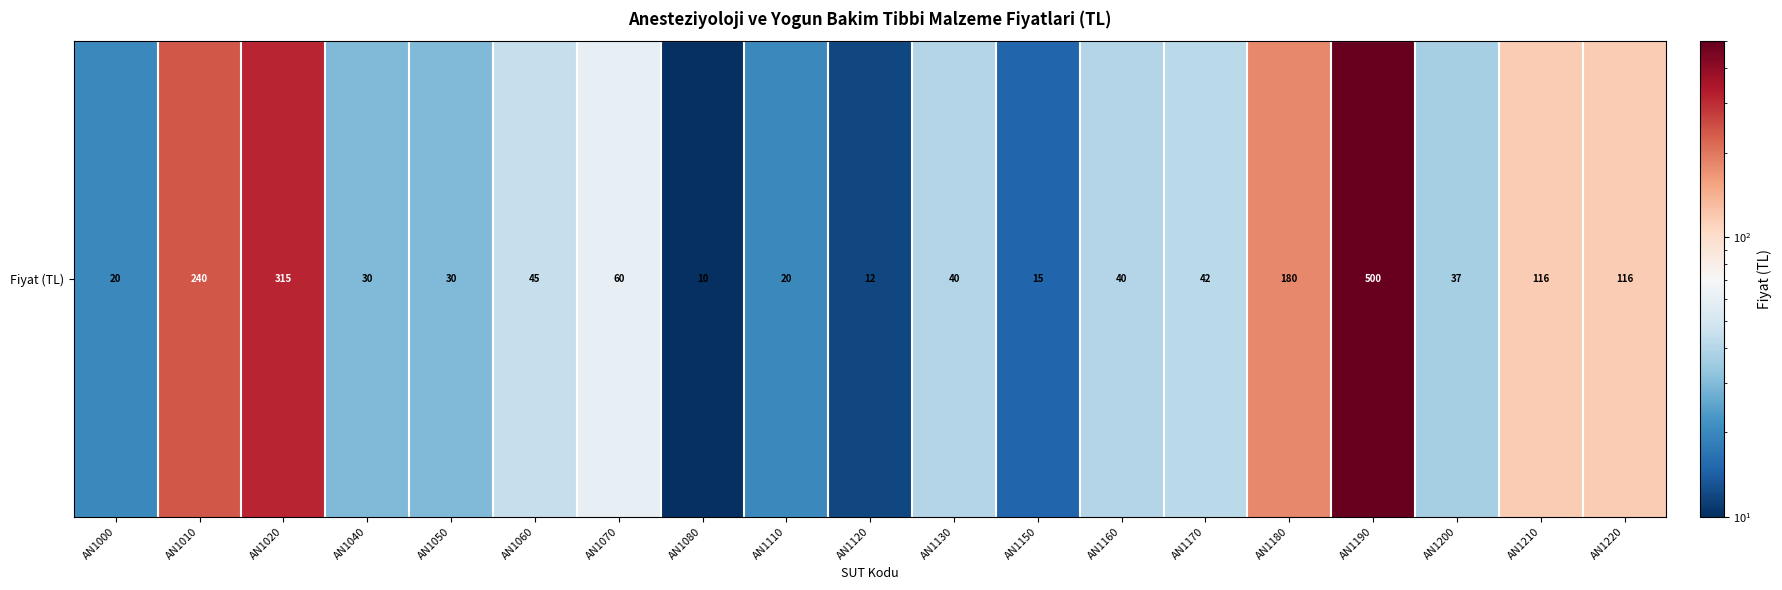

Which has a higher value, AN1110 or AN1220?

AN1220